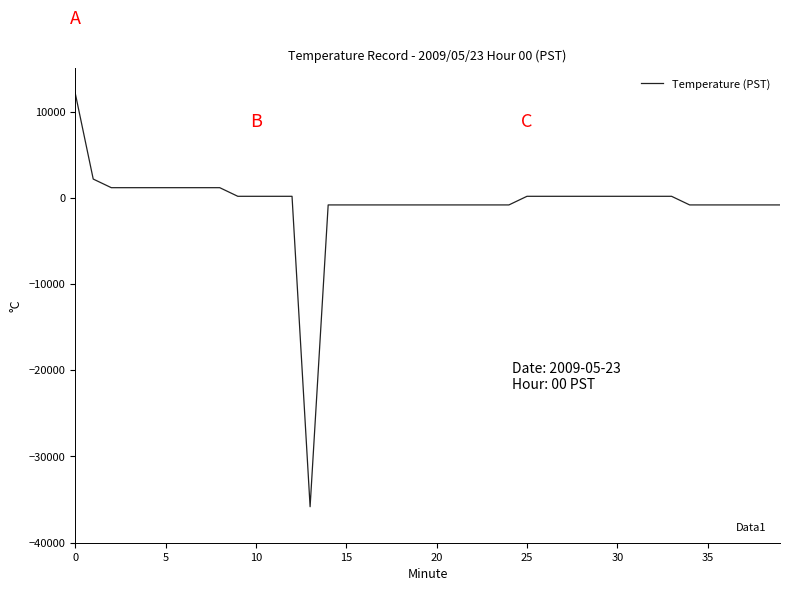

What is the difference between the maximum and minimum values?

48000.0